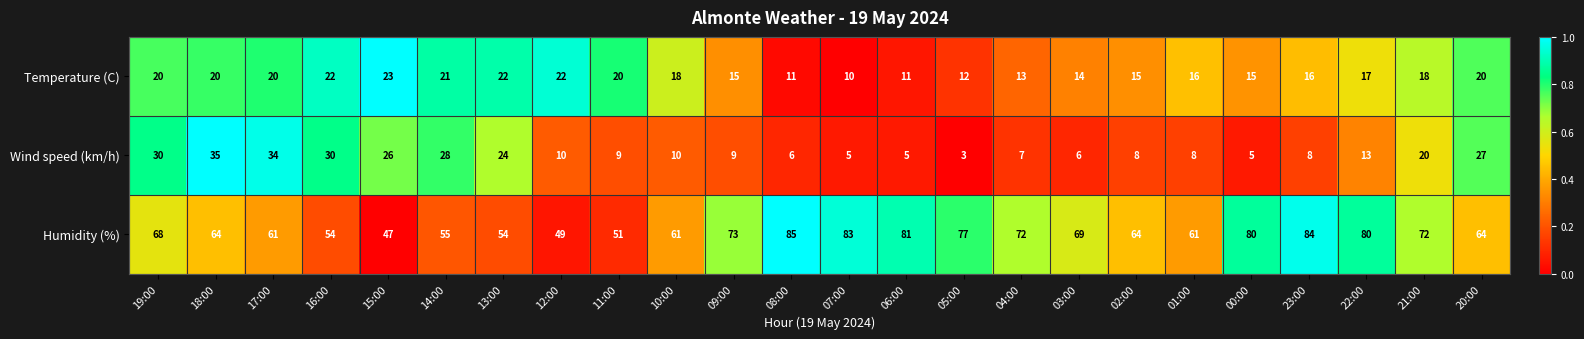

At which label is Wind speed (km/h) closest to 19?

21:00